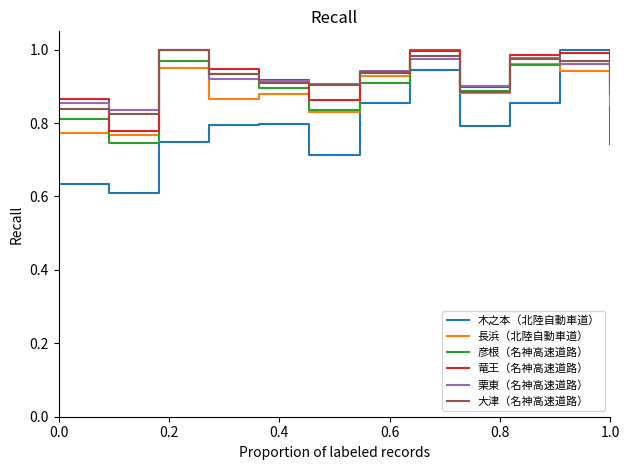

What are all the series names shown in the legend?

木之本（北陸自動車道）, 長浜（北陸自動車道）, 彦根（名神高速道路）, 竜王（名神高速道路）, 栗東（名神高速道路）, 大津（名神高速道路）